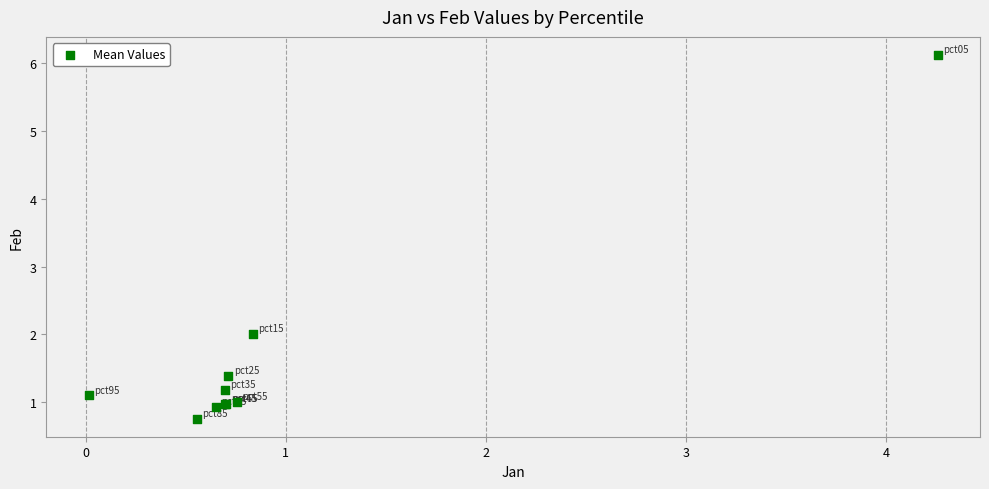

What Y value in the scatter plot is closest to 3?

2.0